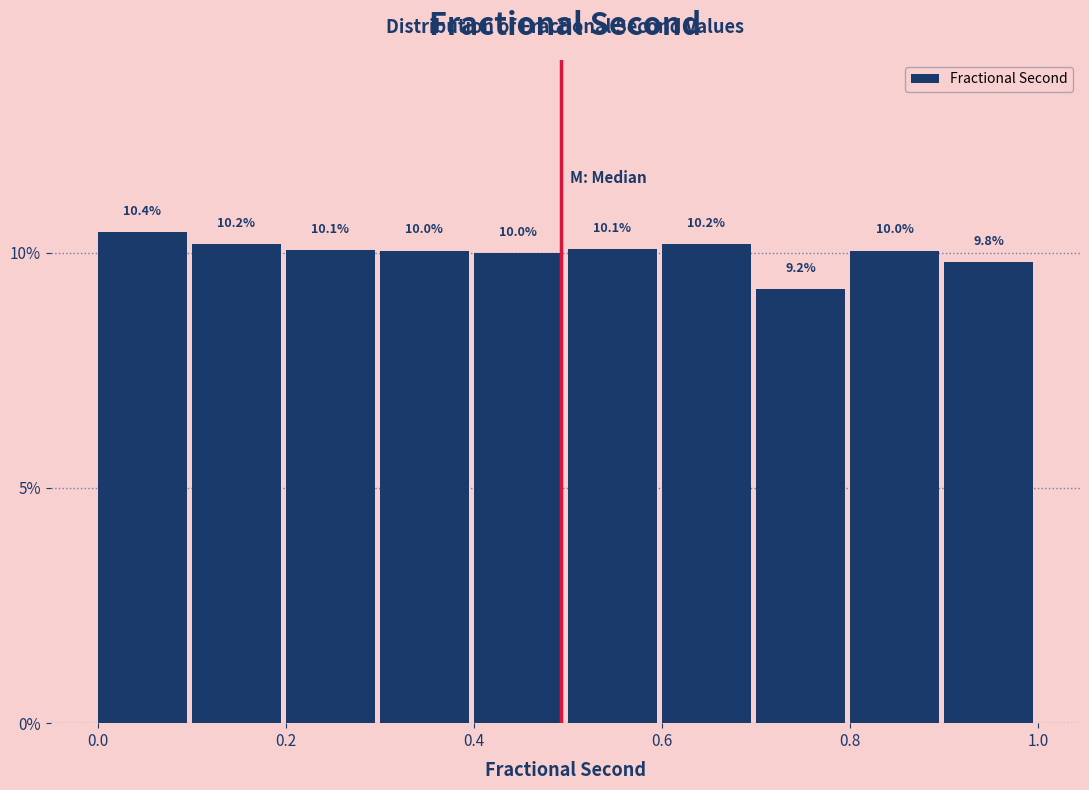

Reading left to right, list every bar in this chart as the range it spans on the x-axis followed by its height.

0.0 to 0.1: 10.4
0.1 to 0.2: 10.2
0.2 to 0.3: 10.1
0.3 to 0.4: 10.0
0.4 to 0.5: 10.0
0.5 to 0.6: 10.1
0.6 to 0.7: 10.2
0.7 to 0.8: 9.2
0.8 to 0.9: 10.0
0.9 to 1.0: 9.8